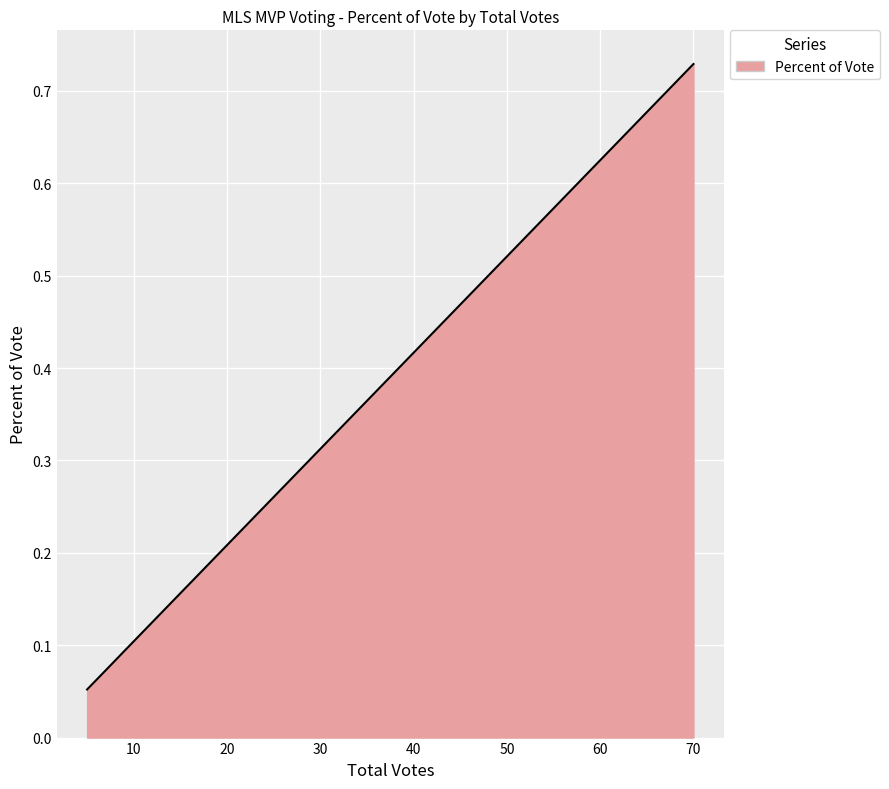

Which label corresponds to the largest value in the chart?

70